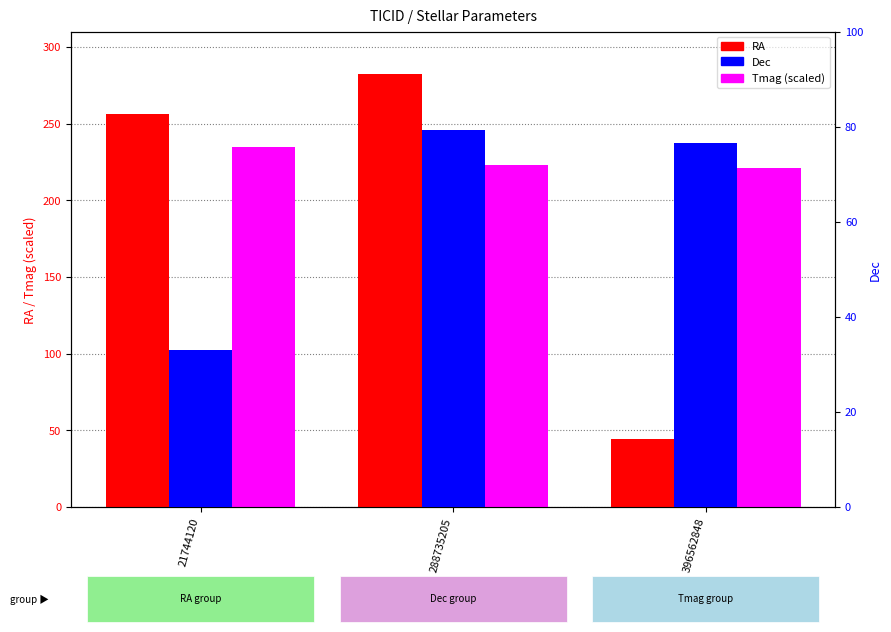

Rank the categories by RA value from lowest to highest.

396562848, 21744120, 288735205